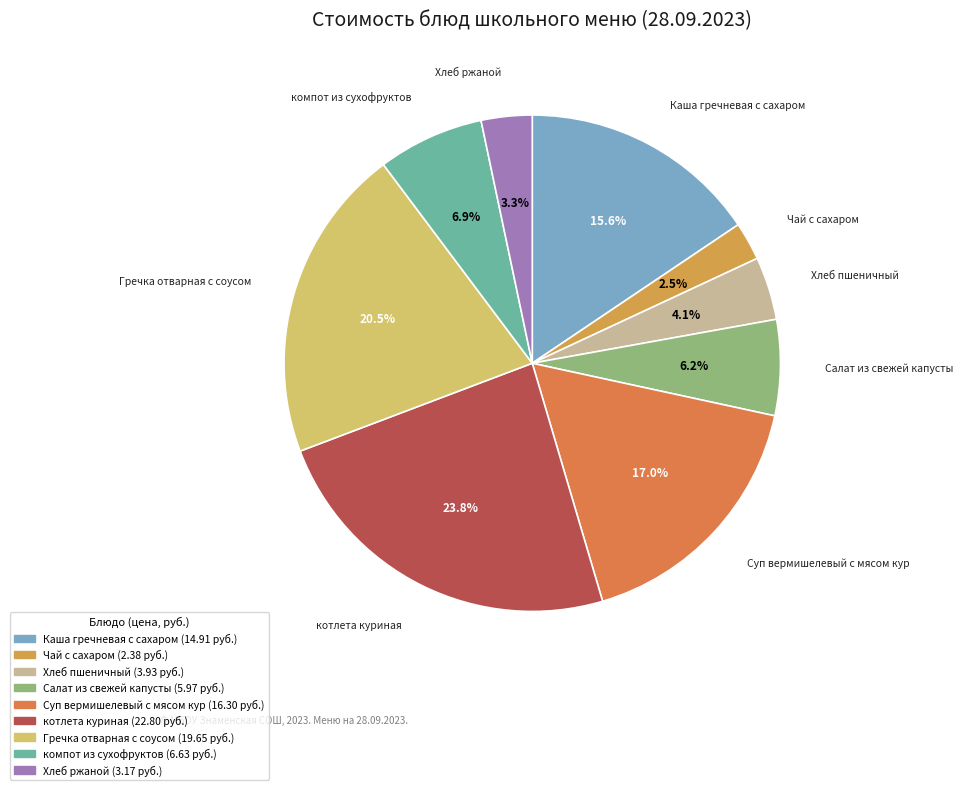

Count the number of slices in the pie.

9